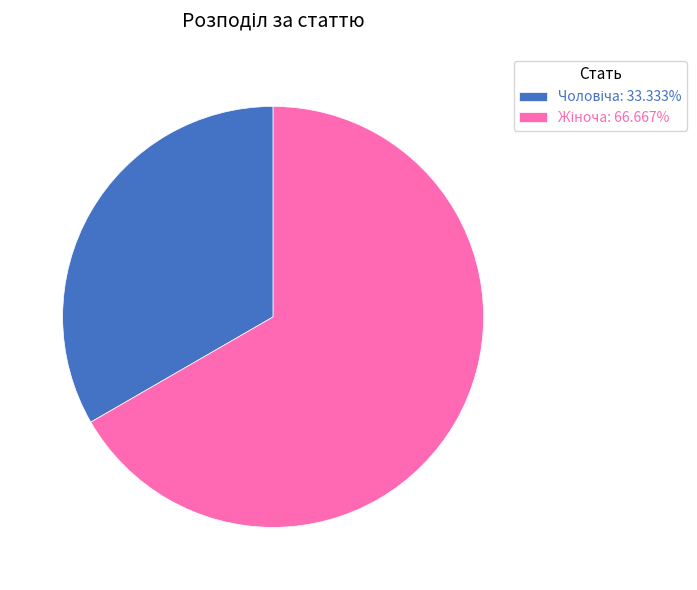

Is there any slice that represents more than half of the pie?

Yes